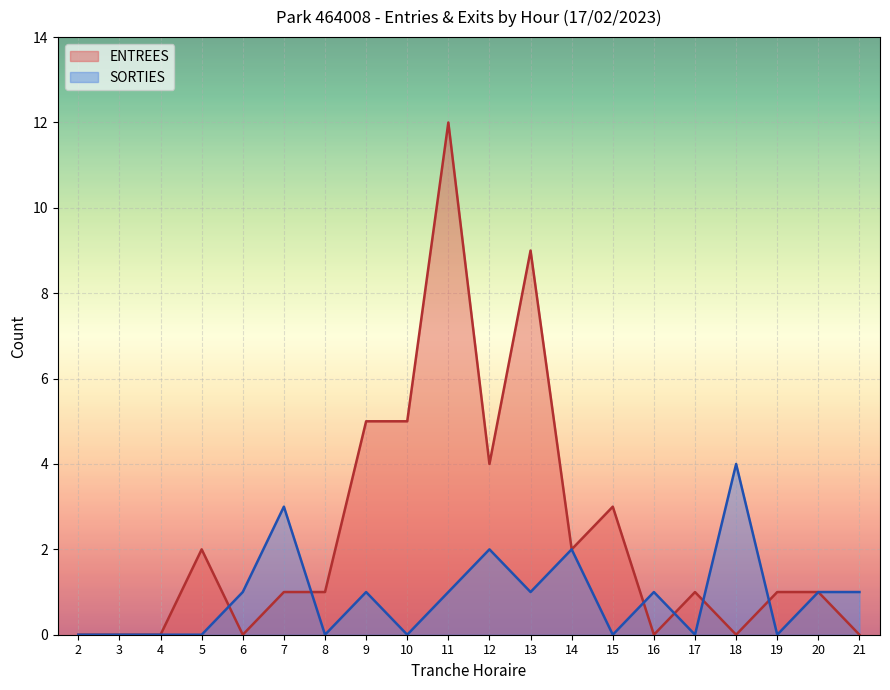

Where is the first local minimum for ENTREES?

6